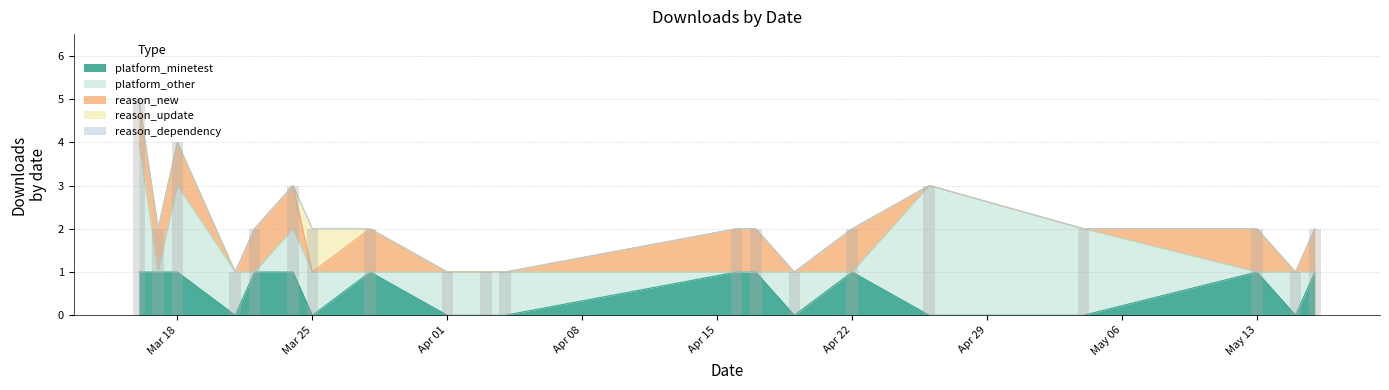

Does the chart contain any negative values?

No